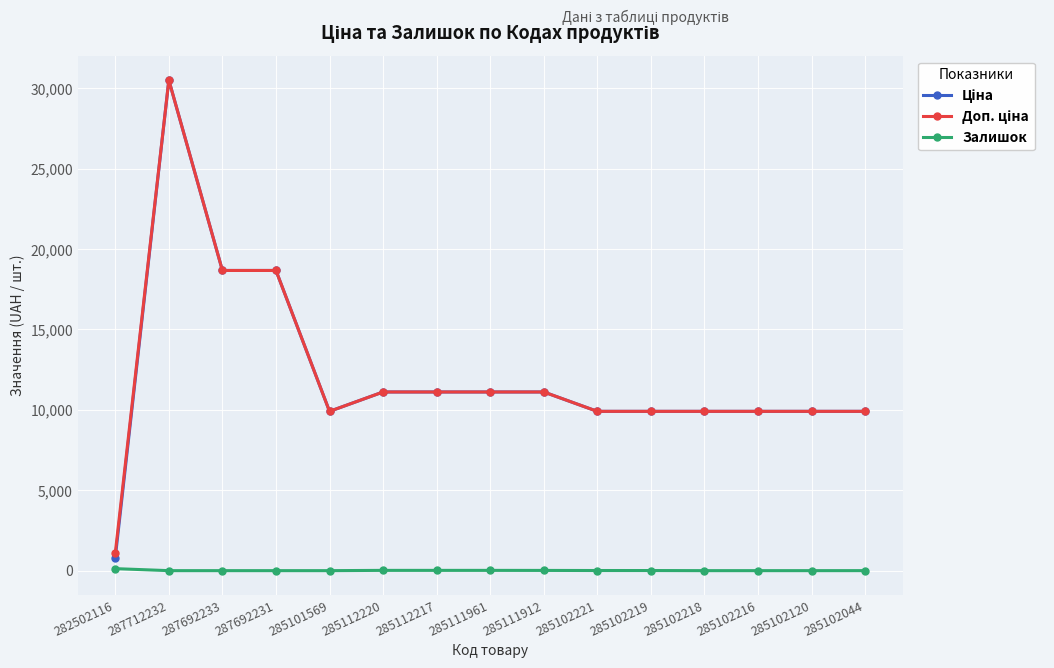

How many data points does each series have?

15